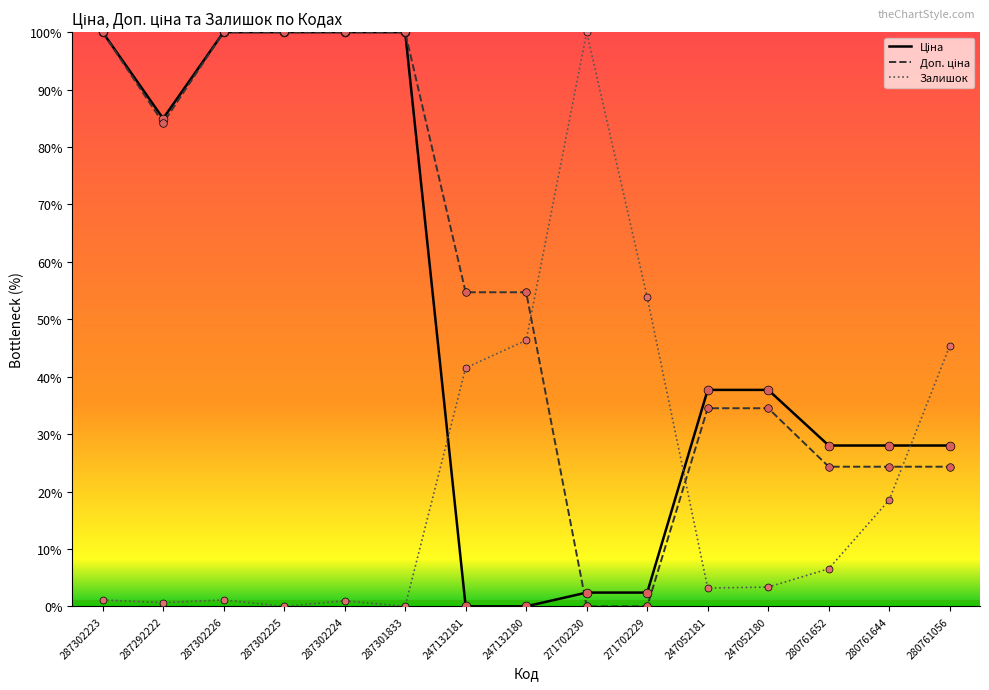

What is the total value across all series at 247132180?

101.0